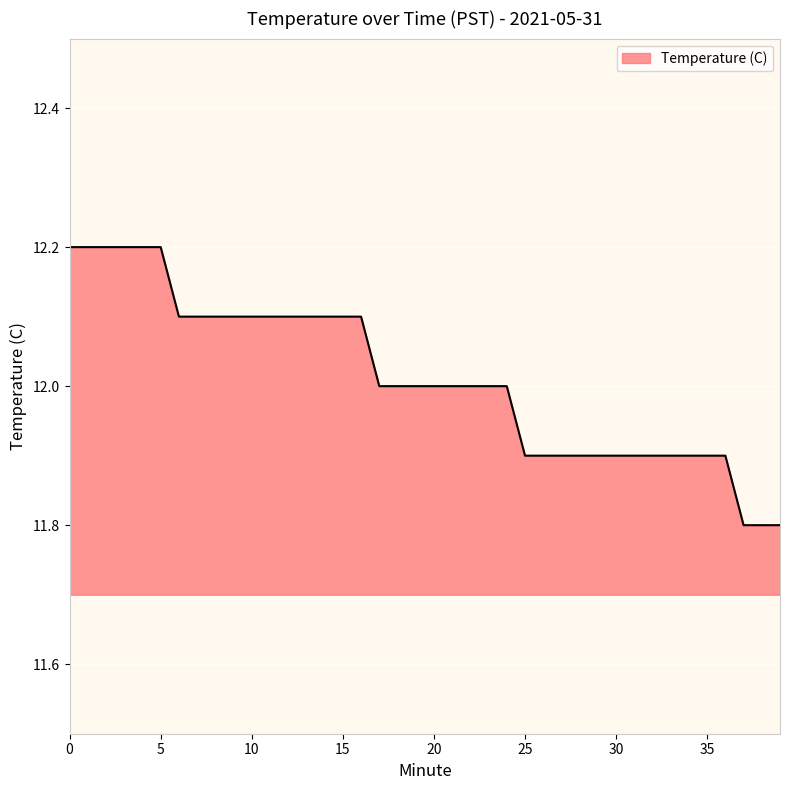

What is the difference between the maximum and minimum values?

0.4